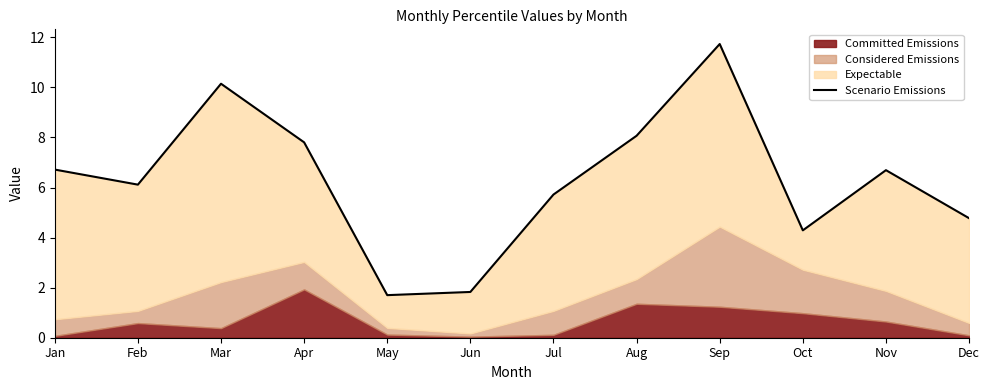

Is it true that the value at Jan is 1.7?

False